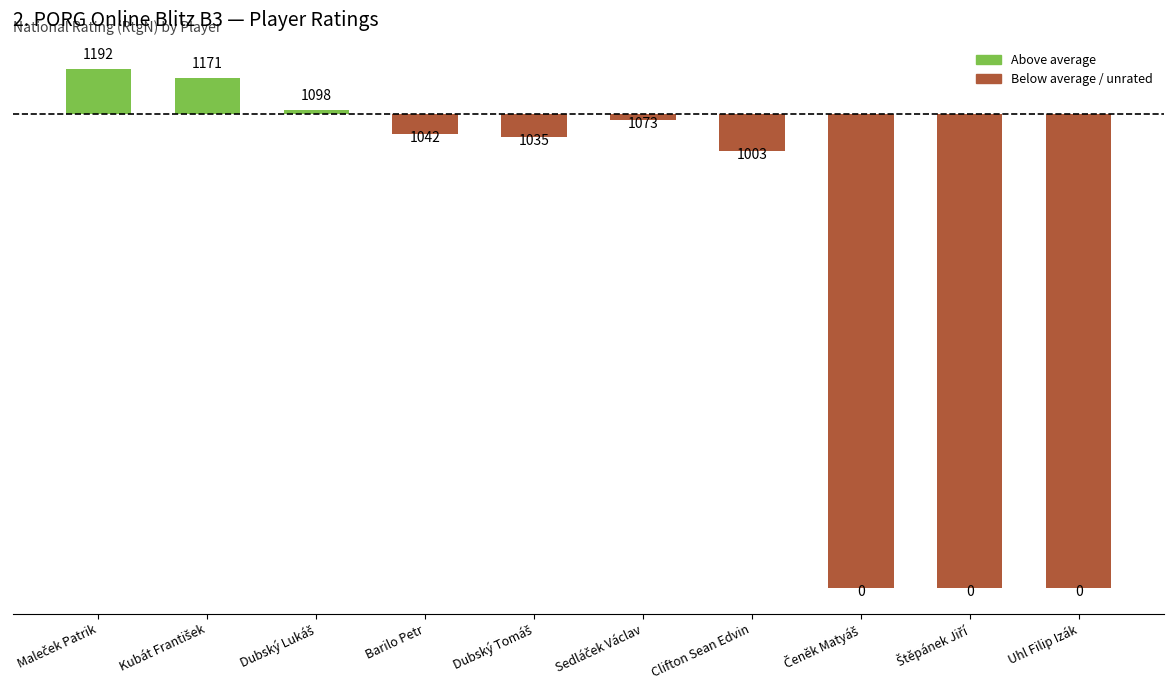

Reading left to right, what are all the values shown in this chart?

104.3	83.3	10.3	-45.7	-52.7	-14.7	-84.7	-1087.7	-1087.7	-1087.7